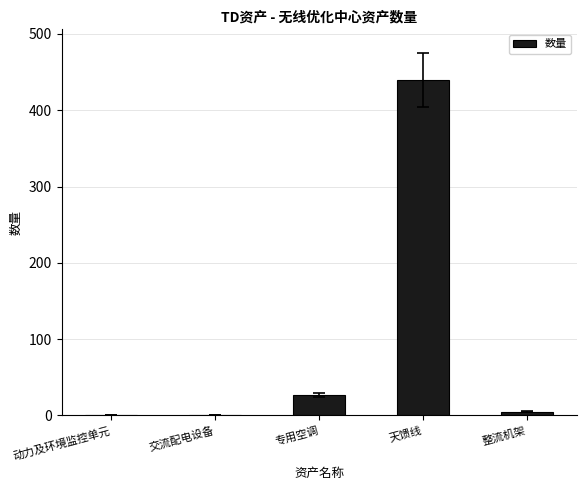

What is the average value?

95